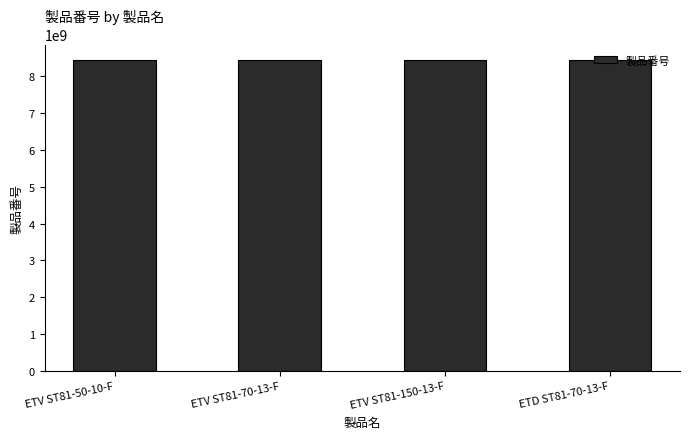

What is the ratio of the value at ETV ST81-150-13-F to the value at ETV ST81-70-13-F?

1.0